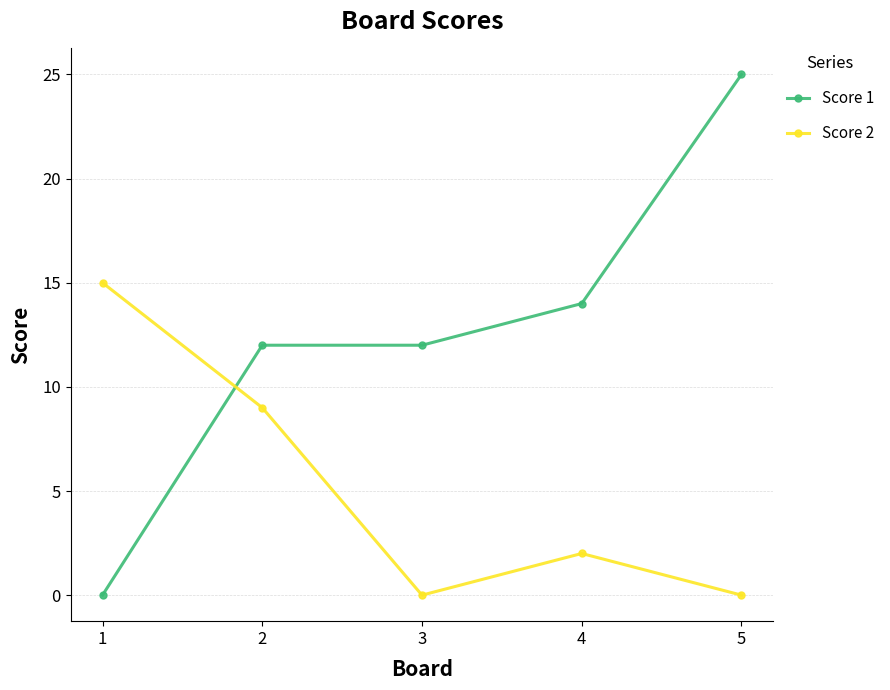

The Score 2 series shows 0 at 5. True or false?

True